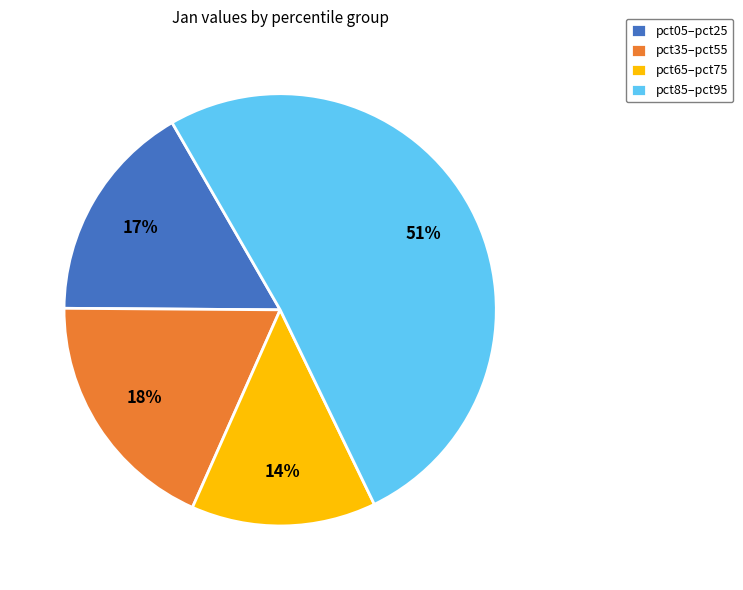

Is it true that pct35–pct55 is 31% of the pie?

False